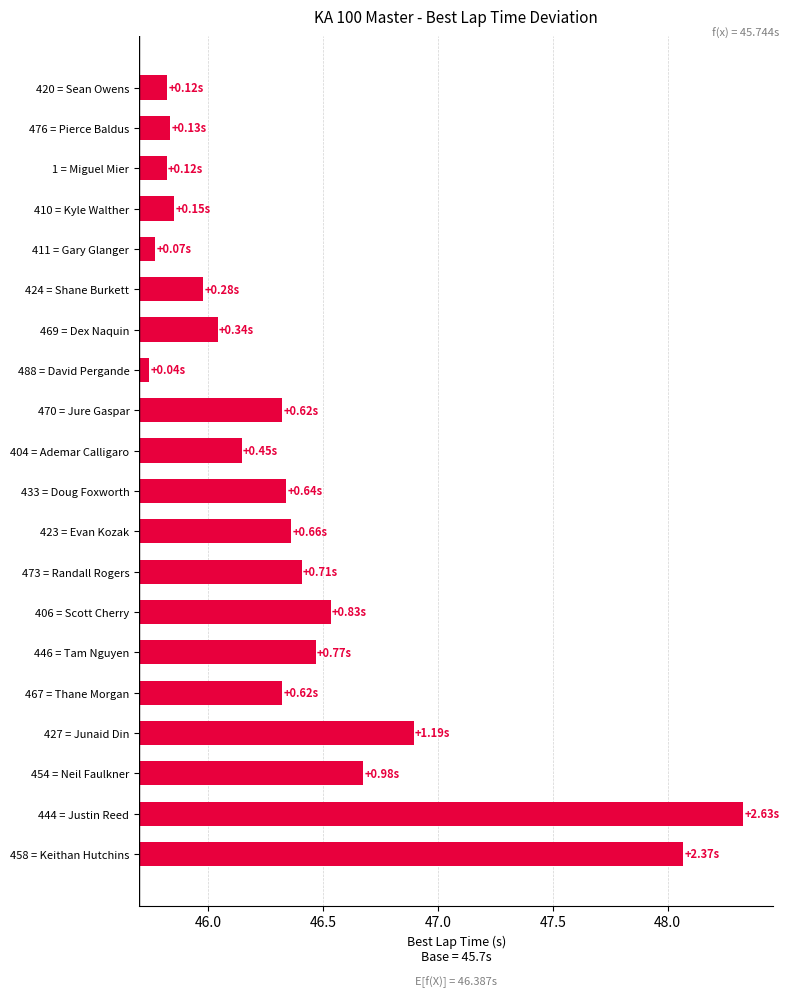

Is it true that the value at 444 = Justin Reed is 2.6?

True